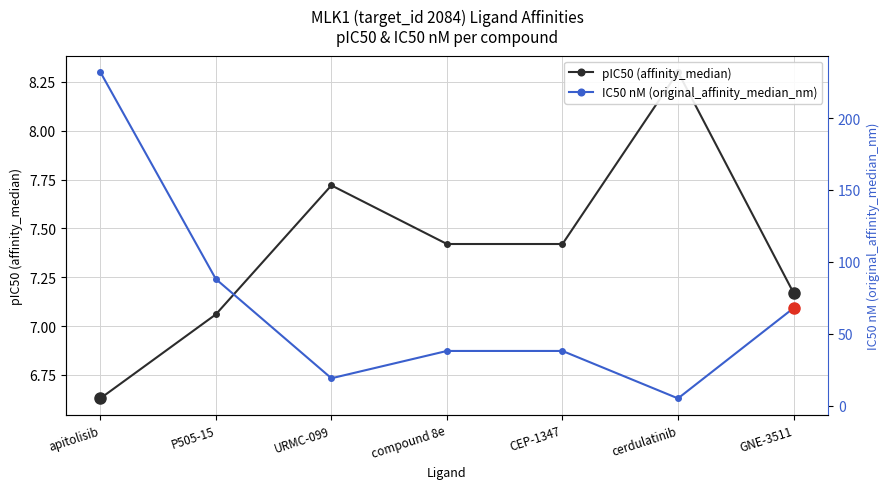

Which category has the highest value in the IC50 nM (original_affinity_median_nm) series?

apitolisib